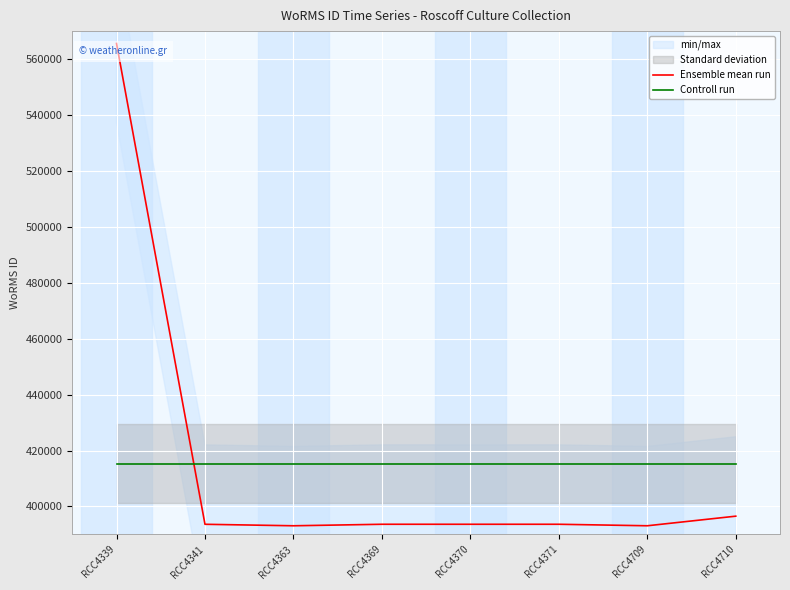

At how many categories does at least one series exceed 508235?

1